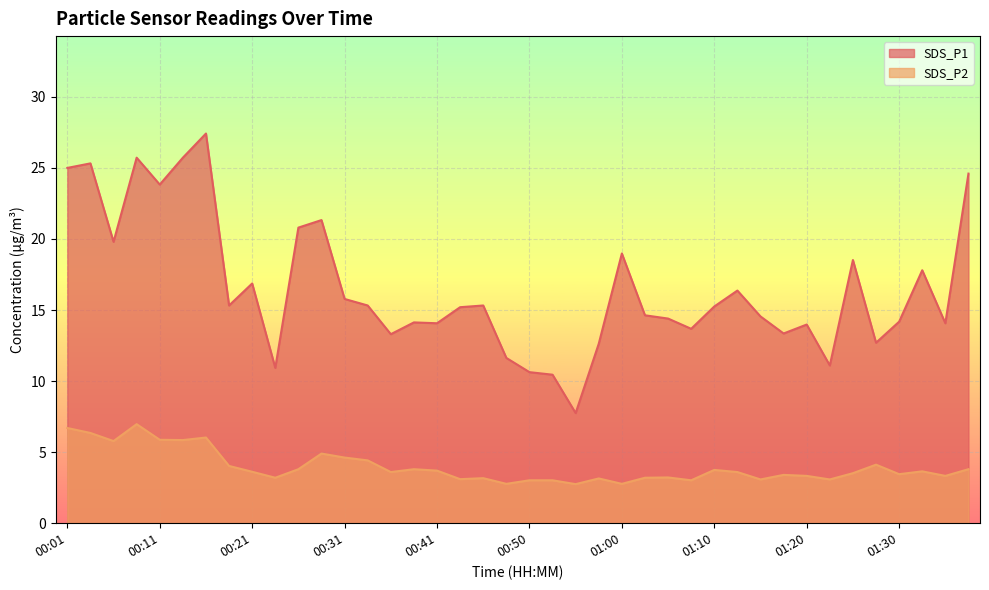

The value of SDS_P1 at 01:37 is 41.3. True or false?

False